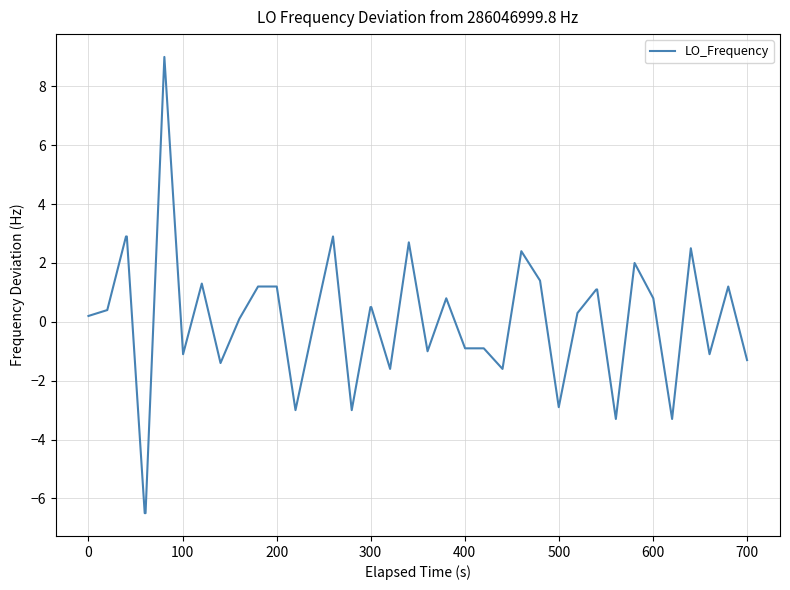

What is the maximum value shown in the chart?

9.0